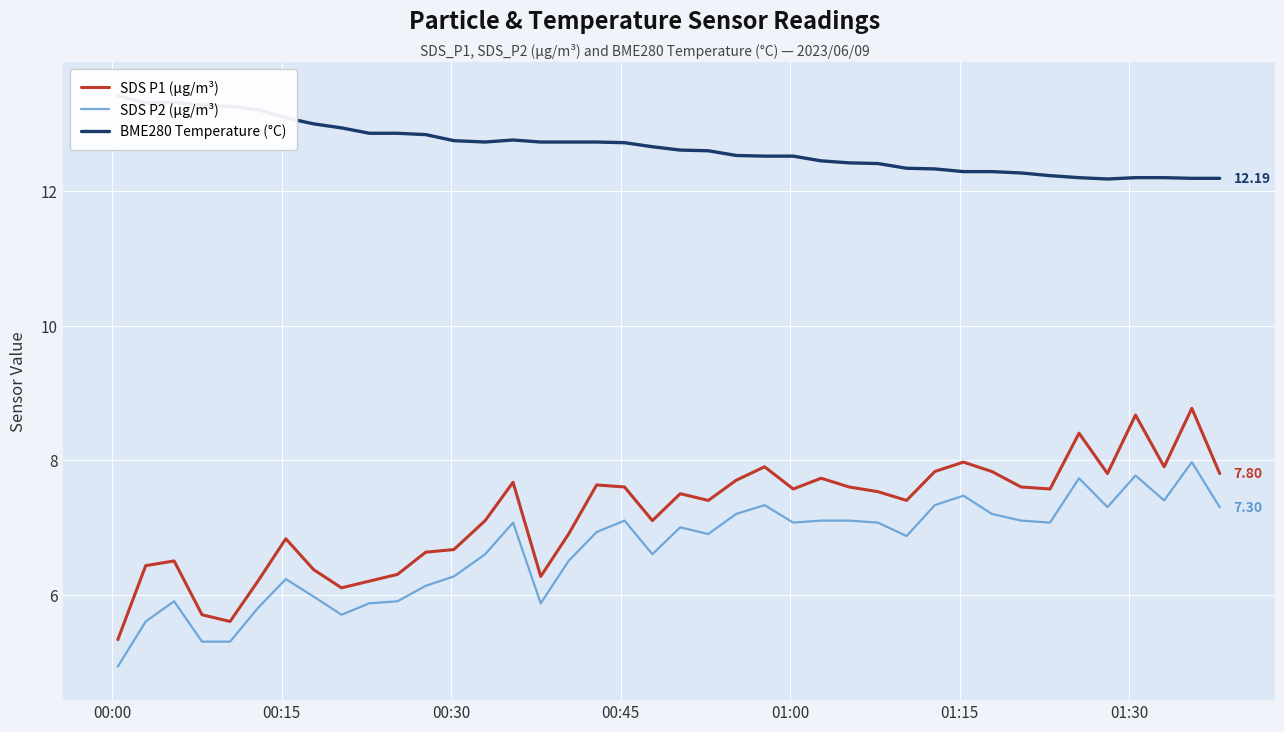

True or false: SDS P2 (µg/m³) and SDS P1 (µg/m³) intersect in this chart.

False